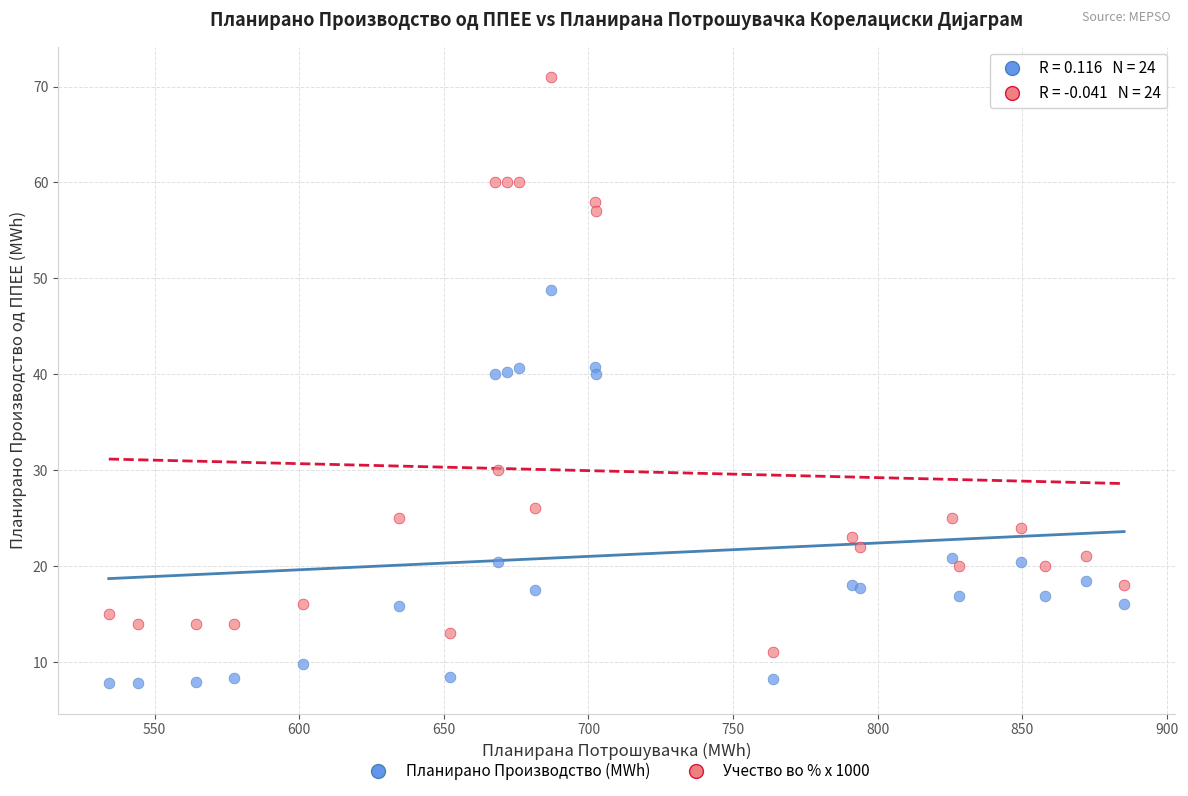

Which series contains the highest Y value?

Учество во % x 1000